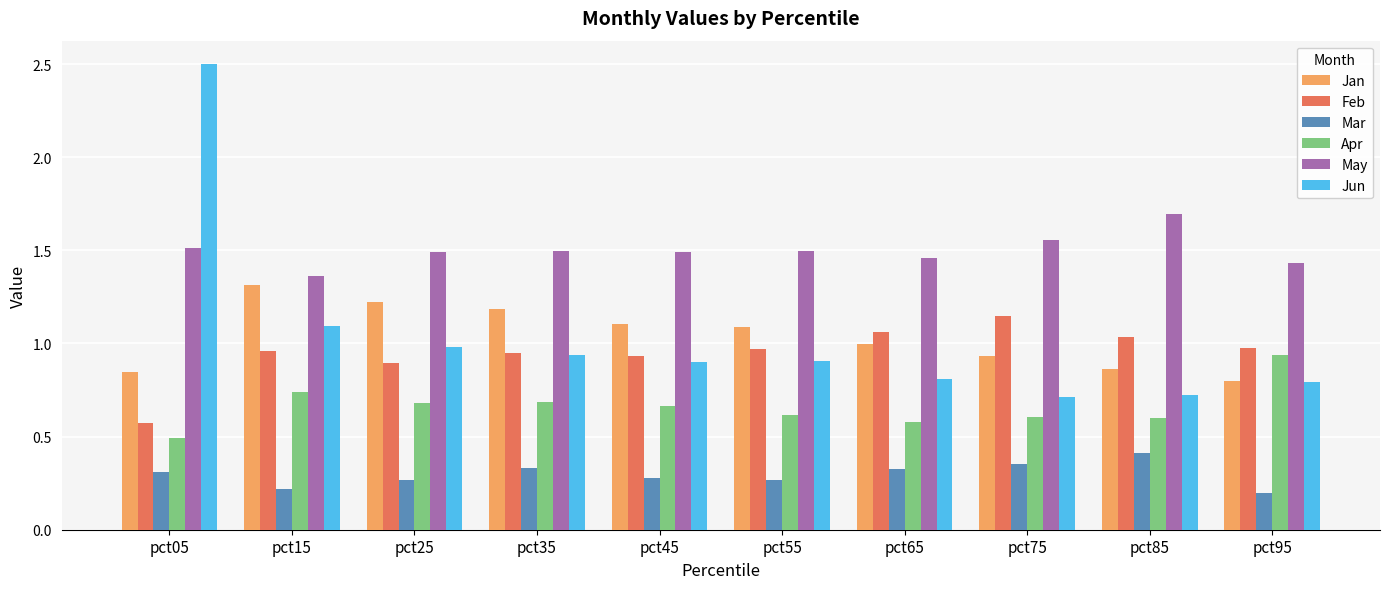

Count the number of data series in this chart.

6